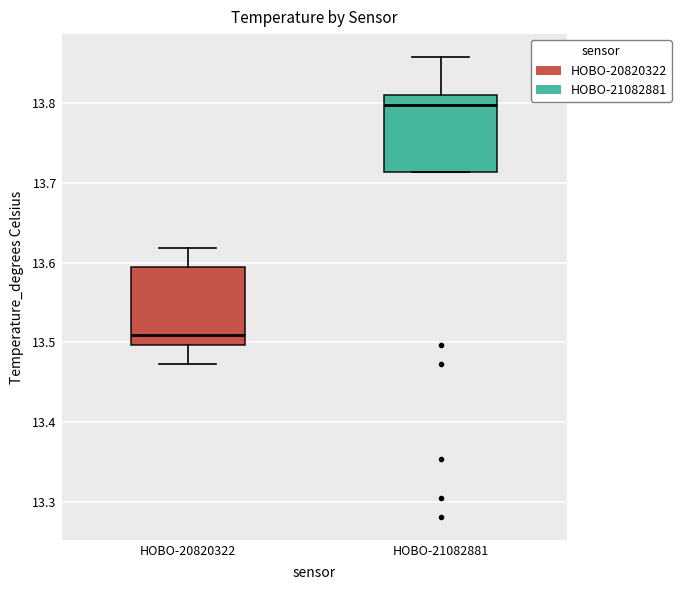

Reading left to right, transcribe this box plot: for each box, give where its median line is, the range the box spans, and where its two whiskers end, as read against the y-axis. The values are not printed on the chart, so give them approximately, as read against the axis.

HOBO-20820322: median 13.51, box 13.50 to 13.59, whiskers 13.47 to 13.62
HOBO-21082881: median 13.80, box 13.71 to 13.81, whiskers 13.71 to 13.86